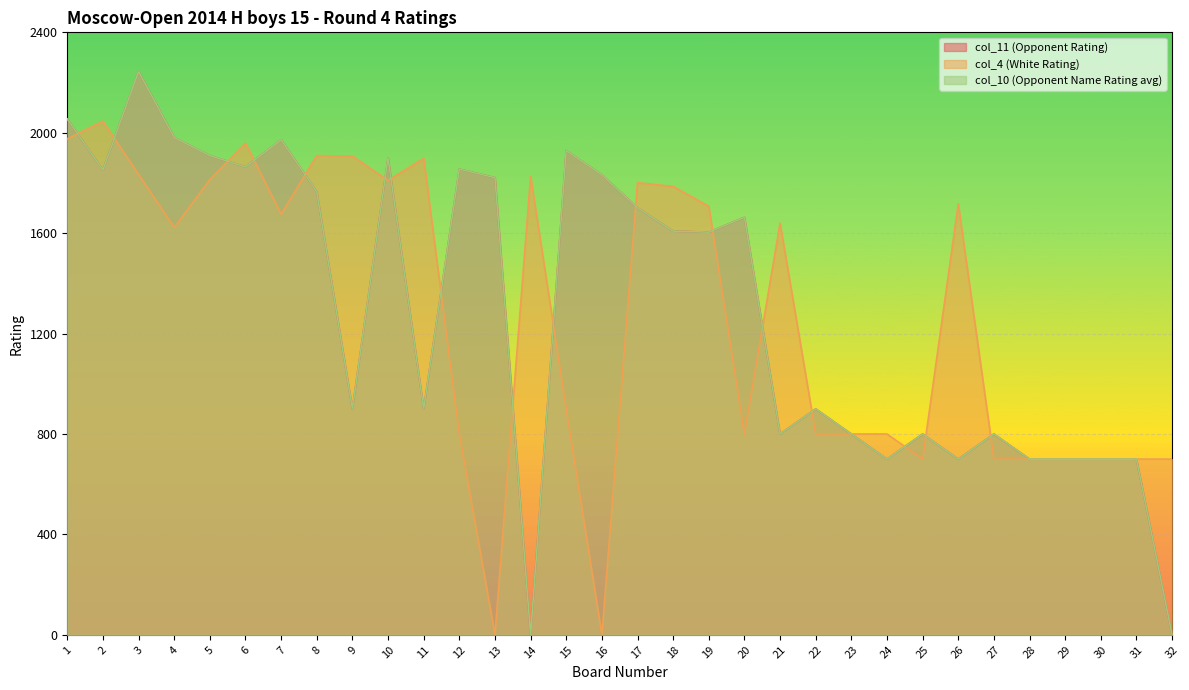

Reading left to right, list all the values displayed in this chart.

col_11 (Opponent Rating): 1=2055	2=1851	3=2244	4=1981	5=1909	6=1864	7=1972	8=1765	9=900	10=1900	11=900	12=1855	13=1821	14=0	15=1929	16=1832	17=1701	18=1608	19=1604	20=1663	21=800	22=900	23=800	24=700	25=800	26=700	27=800	28=700	29=700	30=700	31=700	32=0
col_4 (White Rating): 1=1976	2=2046	3=1834	4=1623	5=1814	6=1959	7=1676	8=1909	9=1907	10=1810	11=1898	12=800	13=0	14=1827	15=900	16=0	17=1801	18=1786	19=1707	20=800	21=1640	22=800	23=800	24=800	25=700	26=1717	27=700	28=700	29=700	30=700	31=700	32=700
col_10 (Opponent Name Rating avg): 1=2055	2=1851	3=2244	4=1981	5=1909	6=1864	7=1972	8=1765	9=900	10=1900	11=900	12=1855	13=1821	14=0	15=1929	16=1832	17=1701	18=1608	19=1604	20=1663	21=800	22=900	23=800	24=700	25=800	26=700	27=800	28=700	29=700	30=700	31=700	32=0